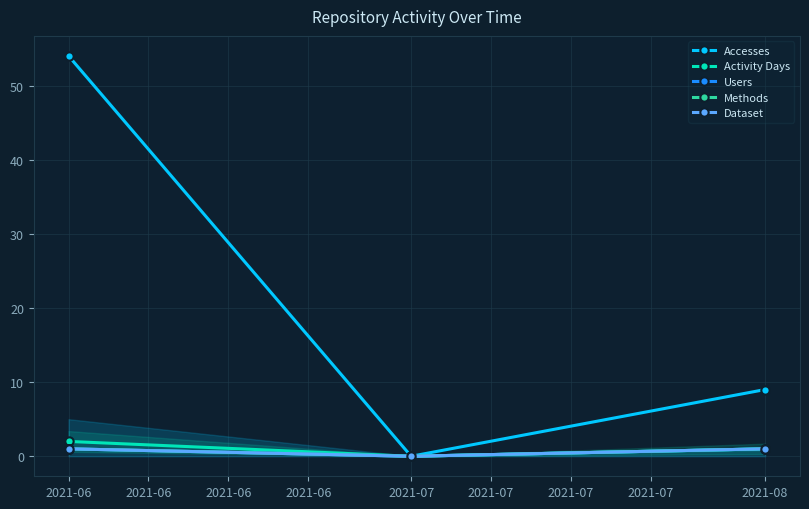

Is the value of Dataset at 2021-06 greater than the value of Methods at 2021-06?

No